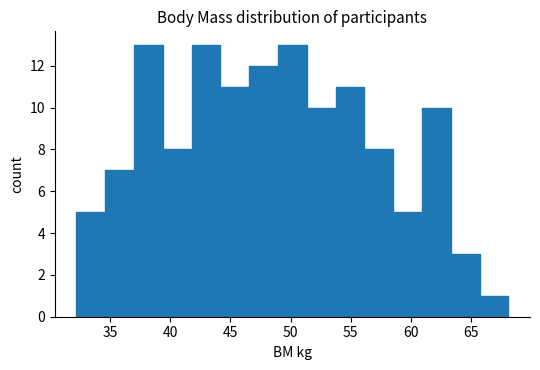

Reading left to right, list every bar in this chart as the range it spans on the x-axis followed by its height. Neither the bar edges nor the heights are printed on the chart, so give them approximately, as read against the axes.

32.0 to 34.5: 5
34.5 to 37.0: 7
37.0 to 39.5: 13
39.5 to 42.0: 8
42.0 to 44.0: 13
44.0 to 46.5: 11
46.5 to 49.0: 12
49.0 to 51.5: 13
51.5 to 53.5: 10
53.5 to 56.0: 11
56.0 to 58.5: 8
58.5 to 61.0: 5
61.0 to 63.5: 10
63.5 to 65.5: 3
65.5 to 68.0: 1